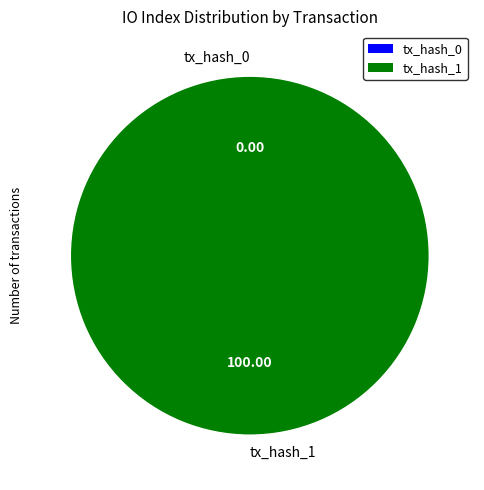

Which slice is the smallest?

tx_hash_0